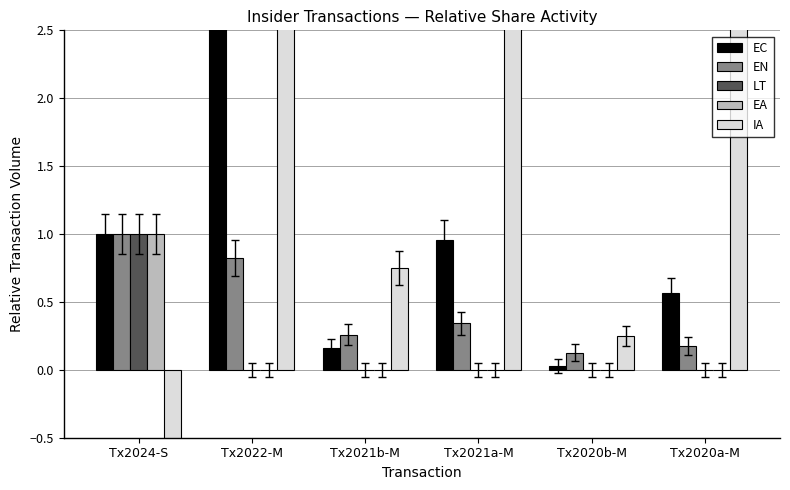

What are all the series names shown in the legend?

EC, EN, LT, EA, IA